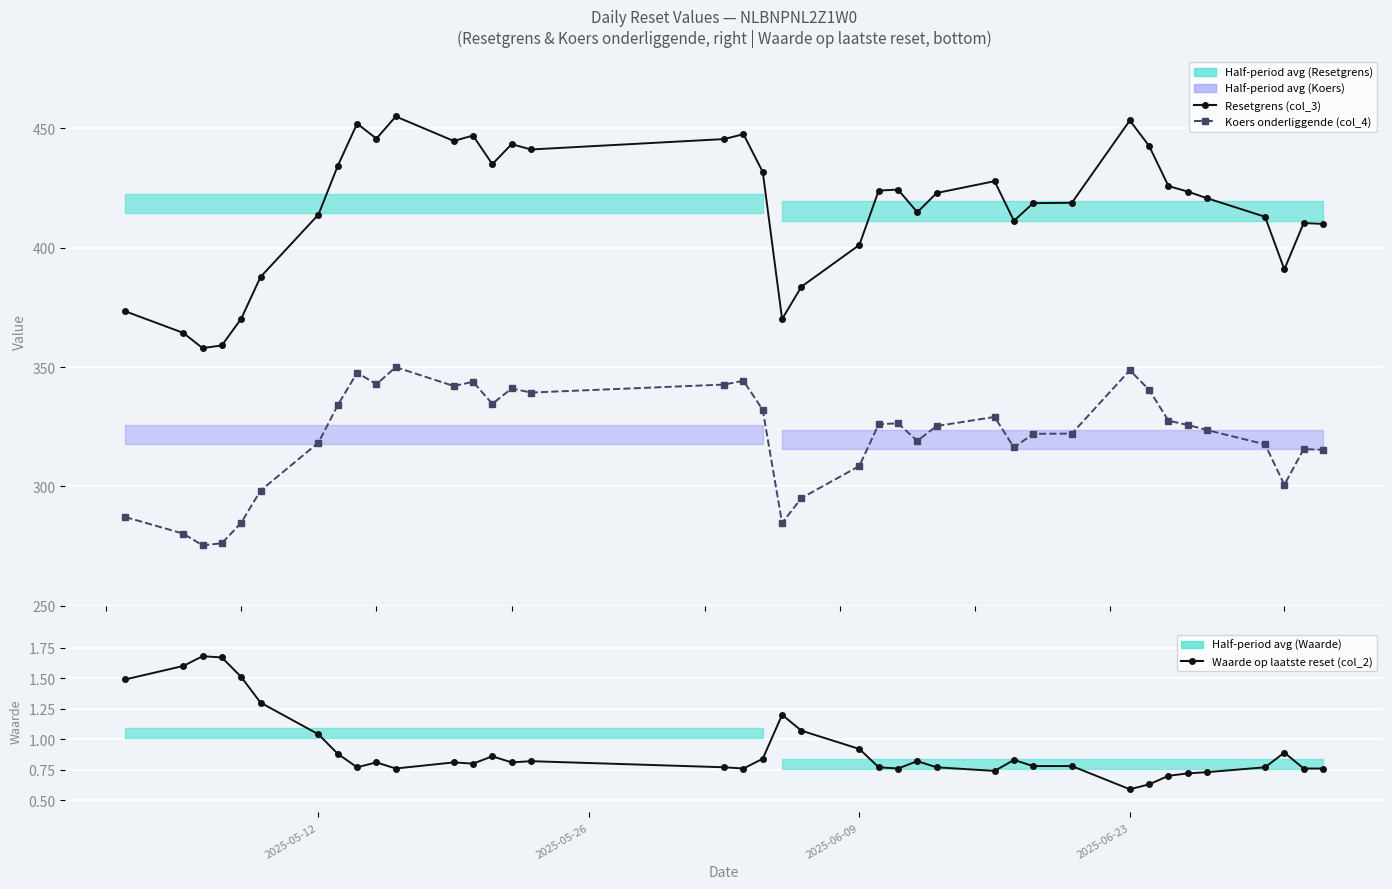

How many interior local peaks does the Waarde op laatste reset (col_2) series have?

9